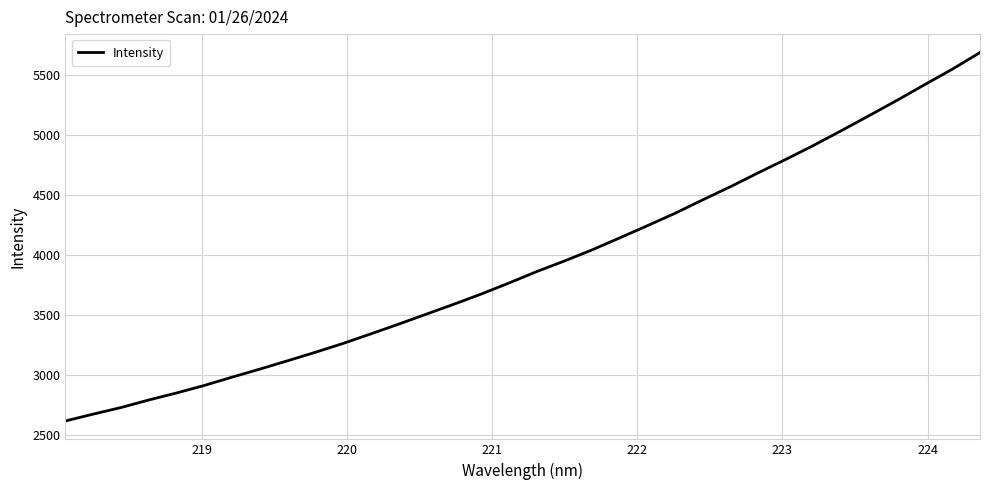

What is the maximum value shown in the chart?

5683.9